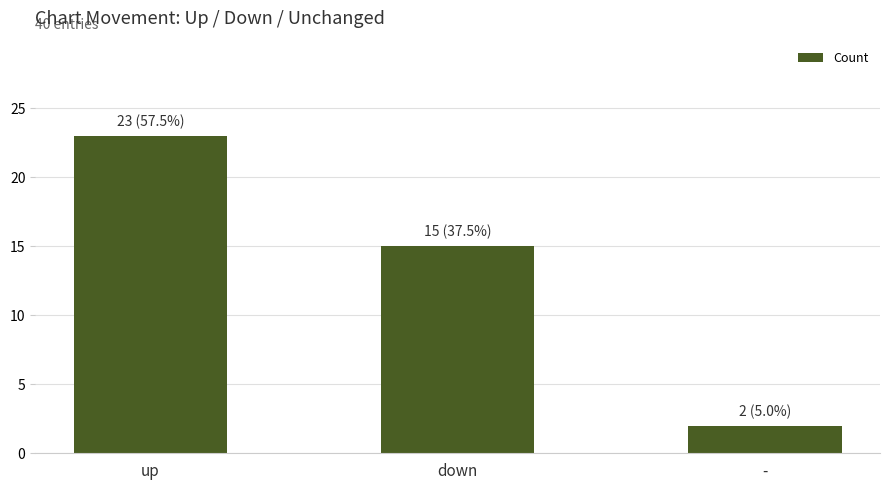

Is it true that the value at down is 15?

True